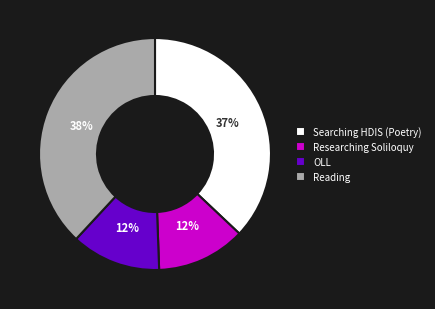

True or false: OLL accounts for 12% of the total.

True